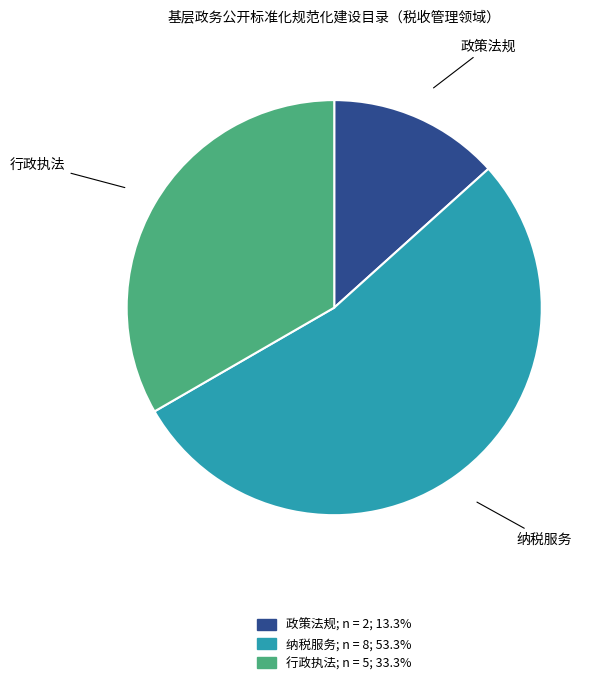

Is there a majority slice in this chart?

Yes